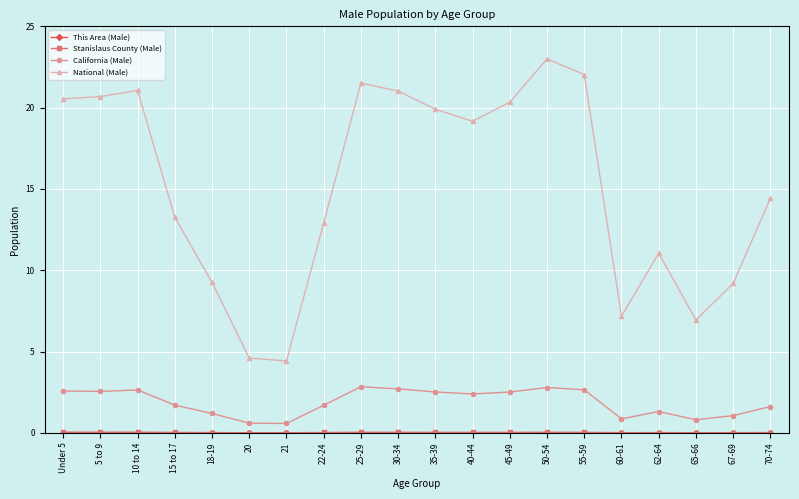

True or false: California (Male) has a value of 2.8 at 25-29.

True